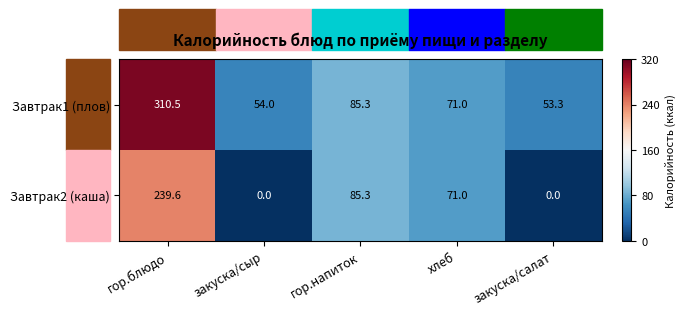

True or false: Завтрак1 (плов) has a value of 85.6 at закуска/сыр.

False